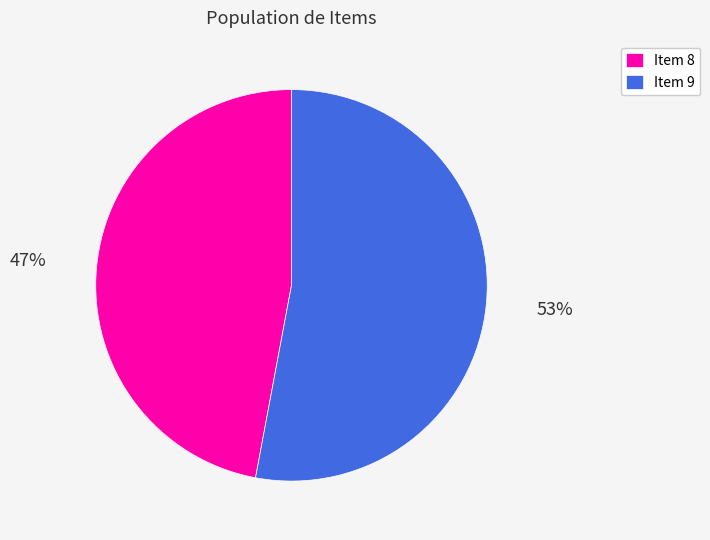

Does any single category account for the majority?

Yes